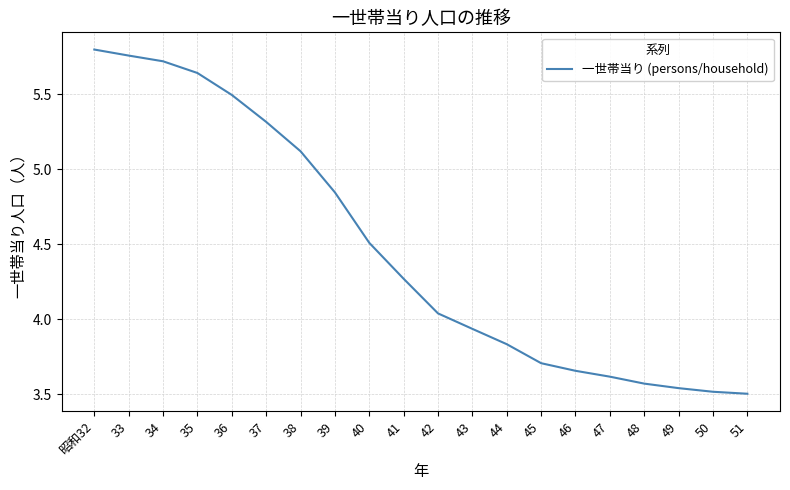

Between 33 and 37, which is larger?

33